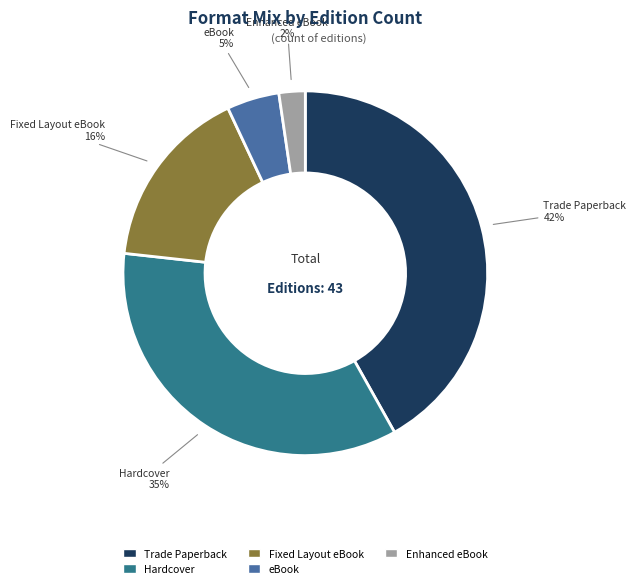

Do Trade Paperback and Fixed Layout eBook together represent more than half of the pie?

Yes